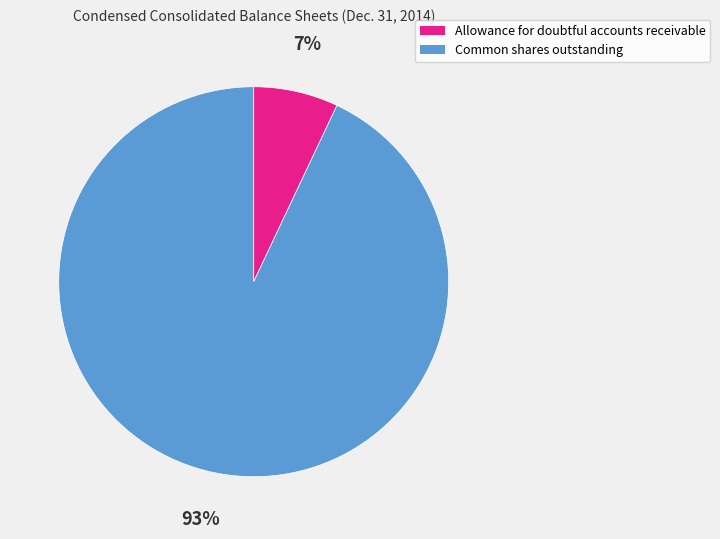

To the nearest percent, what portion does Common shares outstanding represent?

93%